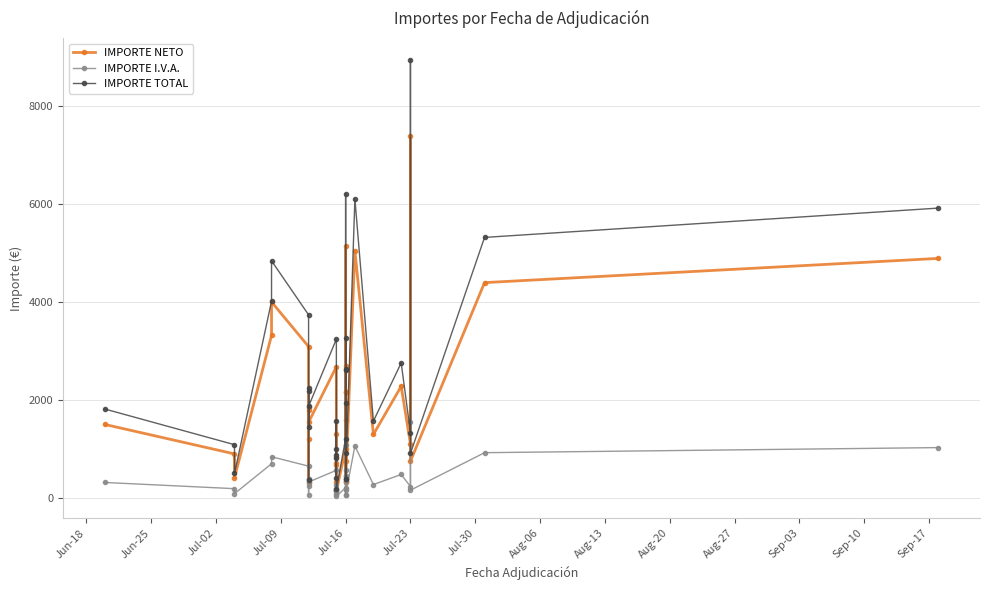

What is the greatest value displayed?

8947.7